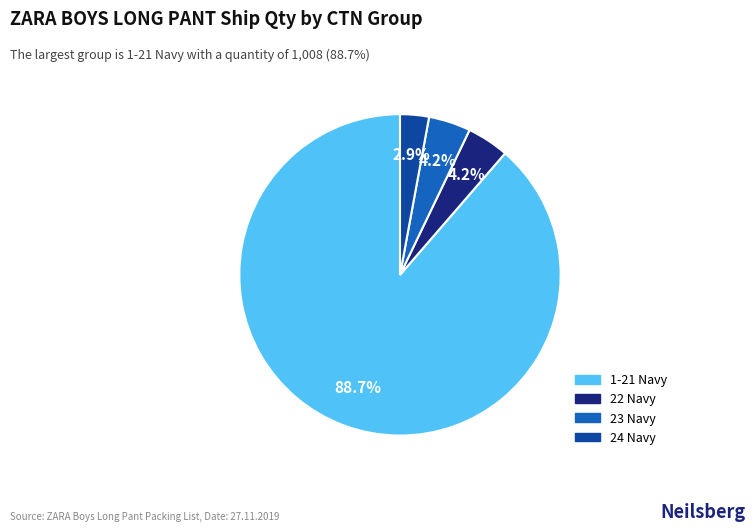

Between 22 Navy and 24 Navy, which is larger?

22 Navy